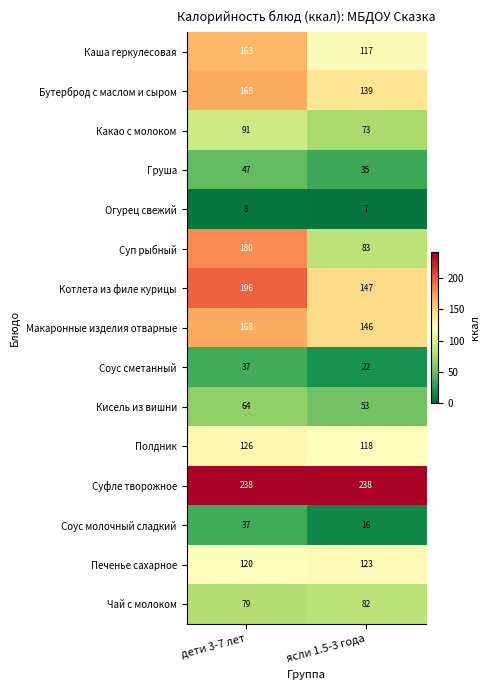

At which category is the sum across all series the highest?

дети 3-7 лет